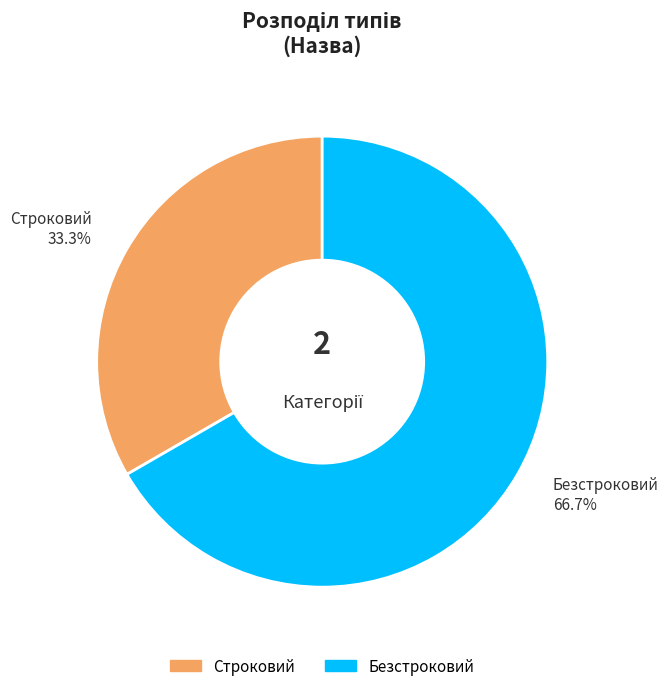

Is the sum of Безстроковий and Строковий greater than half?

Yes